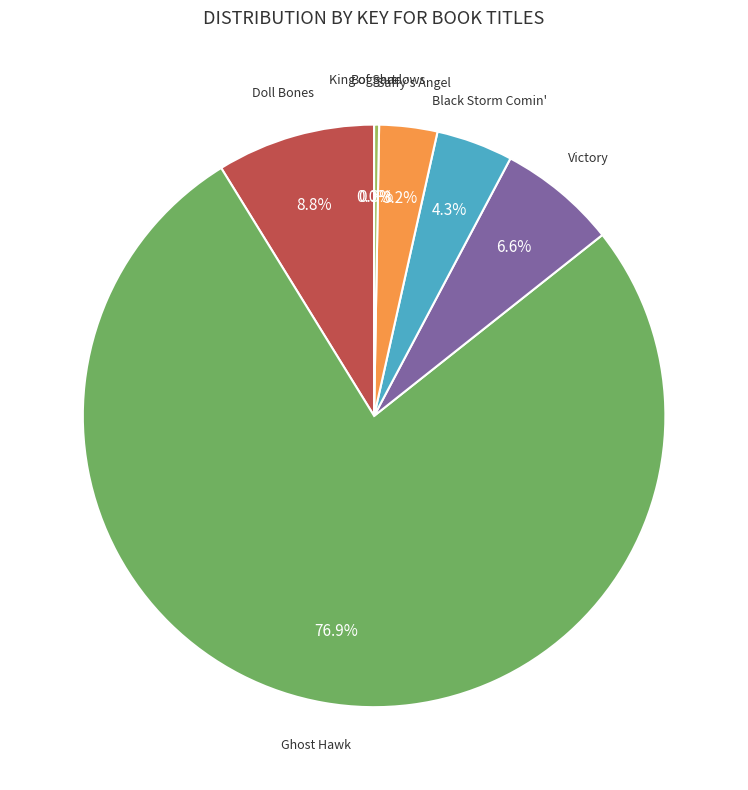

How many segments does this pie chart have?

7